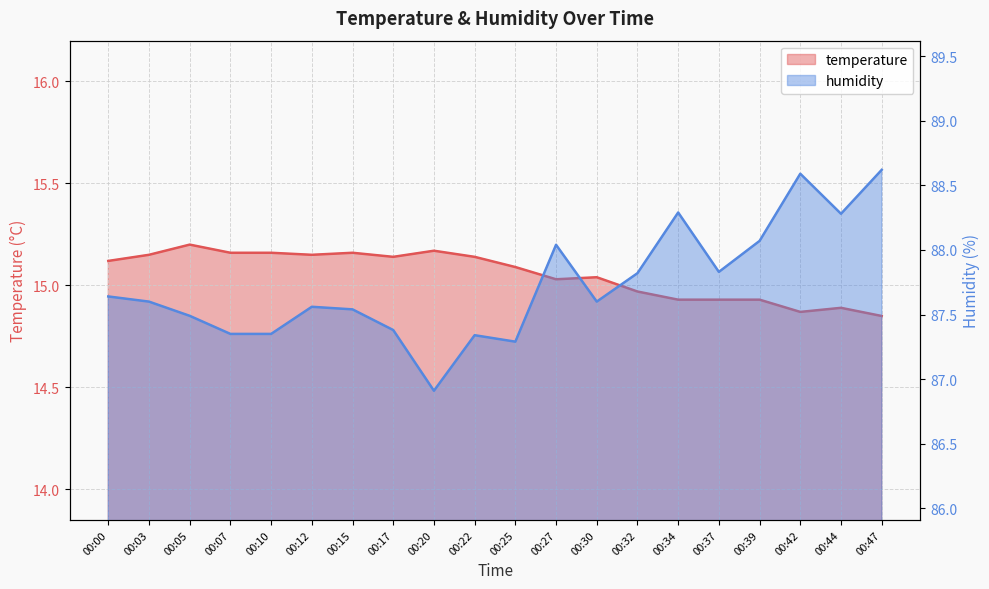

What is the maximum value shown in the chart?

88.6